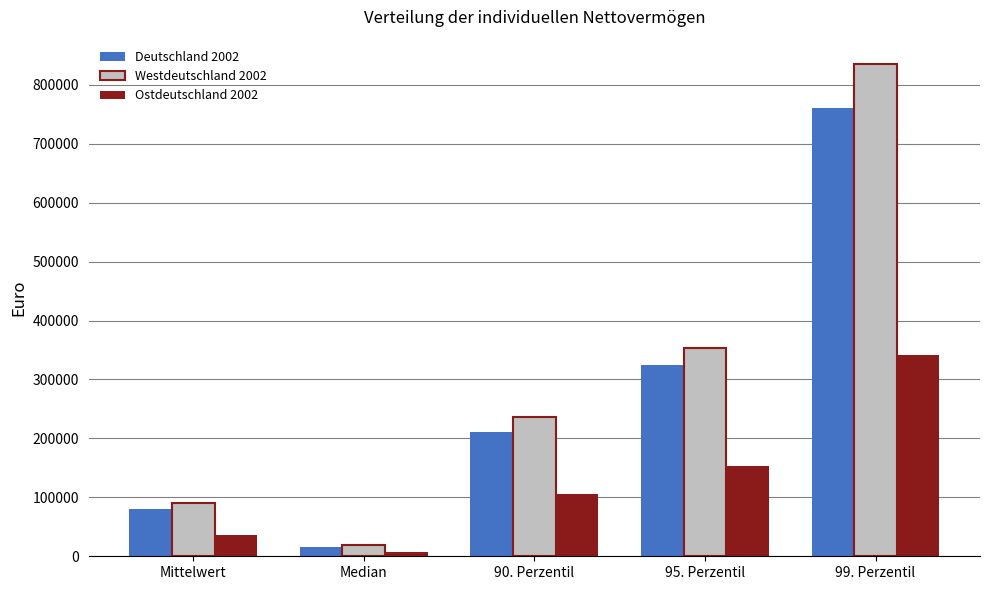

How many bars are there in each group?

3